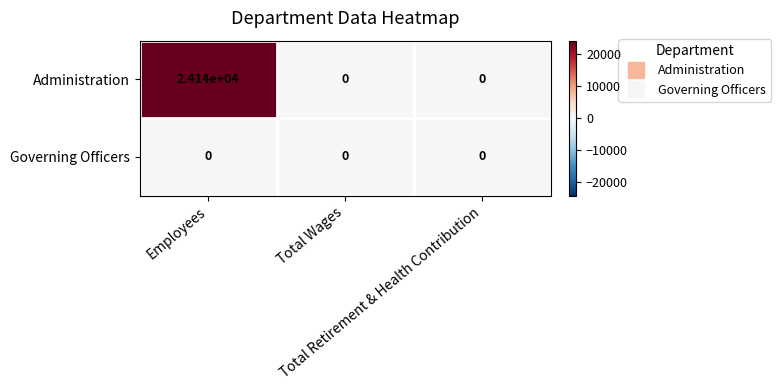

Which series has the widest spread of values?

Administration